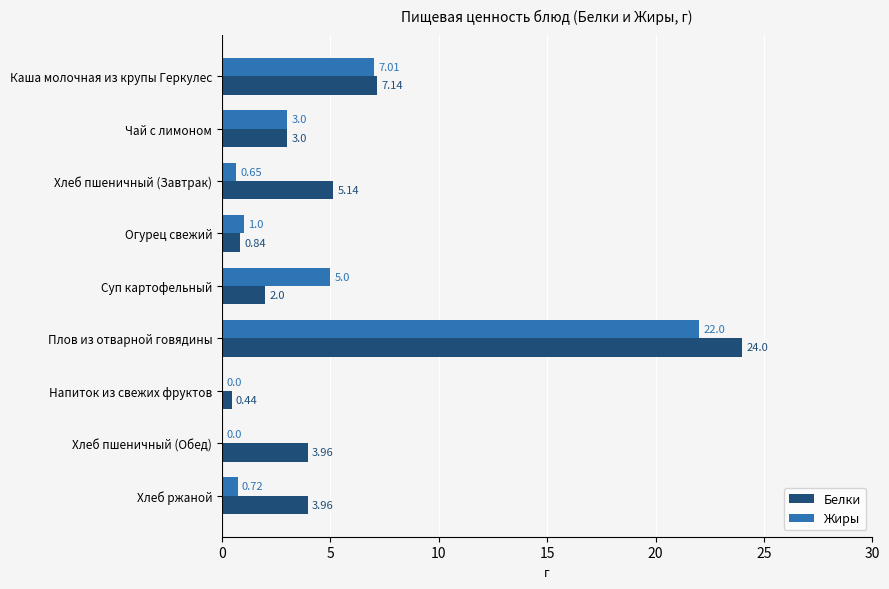

Which series changed the most between Чай с лимоном and Хлеб пшеничный (Завтрак)?

Жиры